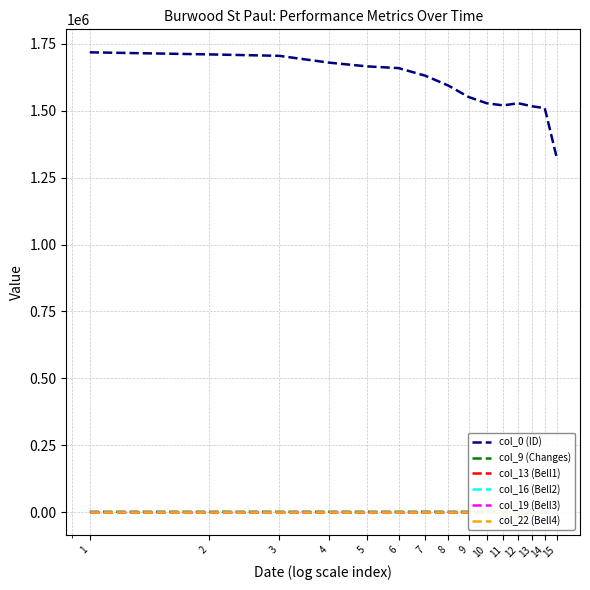

Between 4 and 9, which series saw the biggest shift?

col_0 (ID)